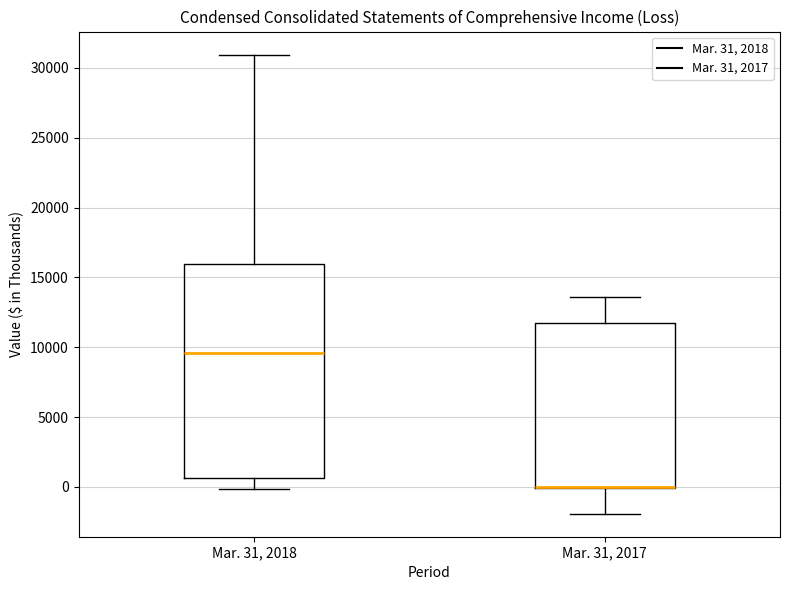

Reading left to right, read every box against the y-axis: the position of its median line, the range the box covers, and the ends of its whiskers. The values are not printed on the chart, so give them approximately, as read against the axis.

Mar. 31, 2018: median 9500, box 500 to 16000, whiskers 0 to 31000
Mar. 31, 2017: median 0 (drawn on the box's lower edge), box 0 to 11500, whiskers -2000 to 13500